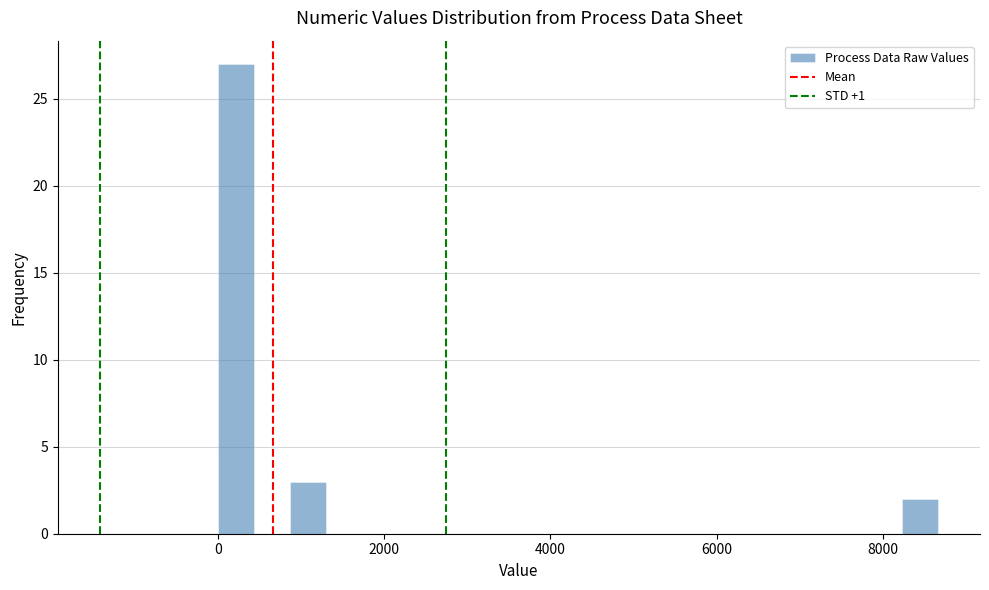

Around what value on the x-axis is the tallest bar? Give the approximate position of its centre, as read against the axis.

200